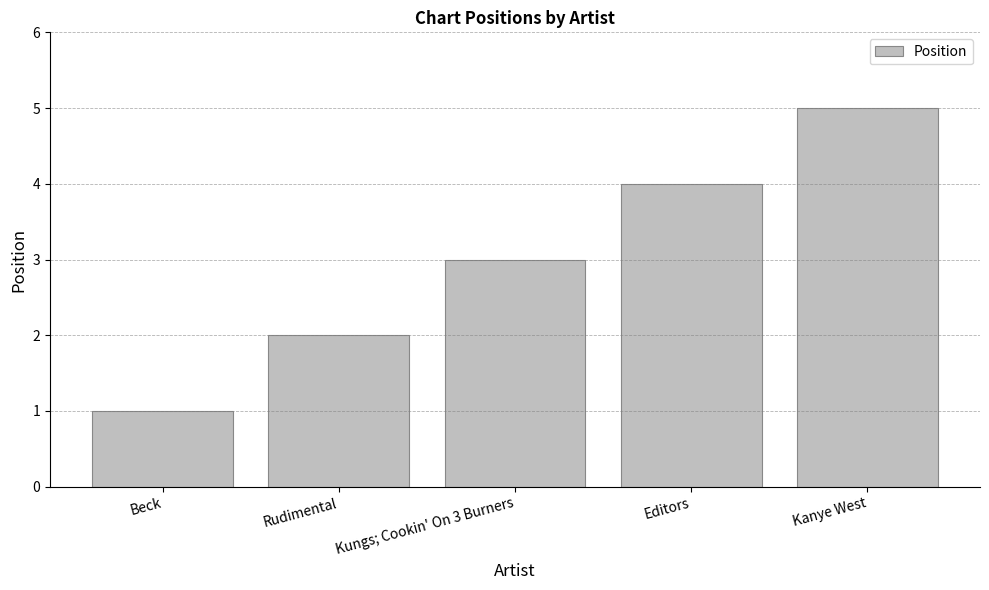

The chart shows a value of 2 at Rudimental. True or false?

True